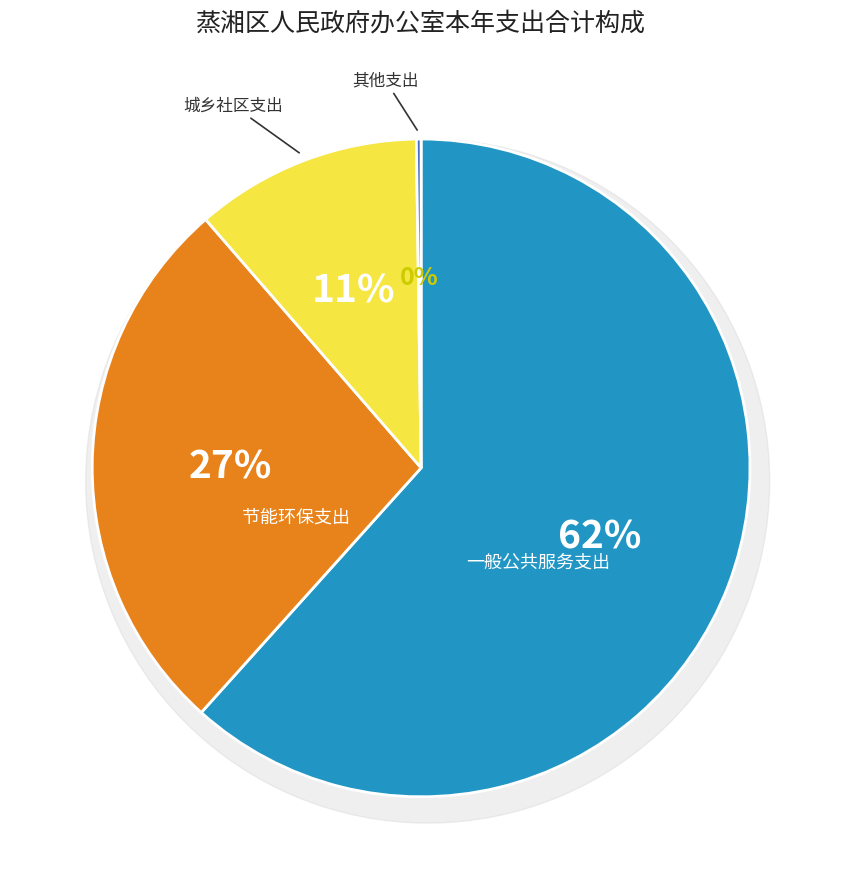

What percentage is the 城乡社区支出 slice, to the nearest percent?

11%